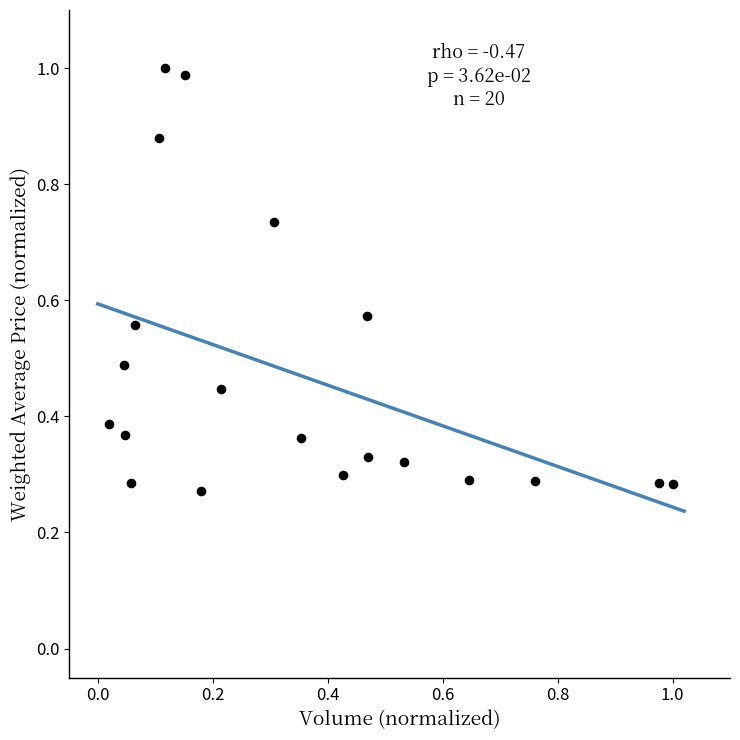

What is the range of X values (max minus min)?

1.0